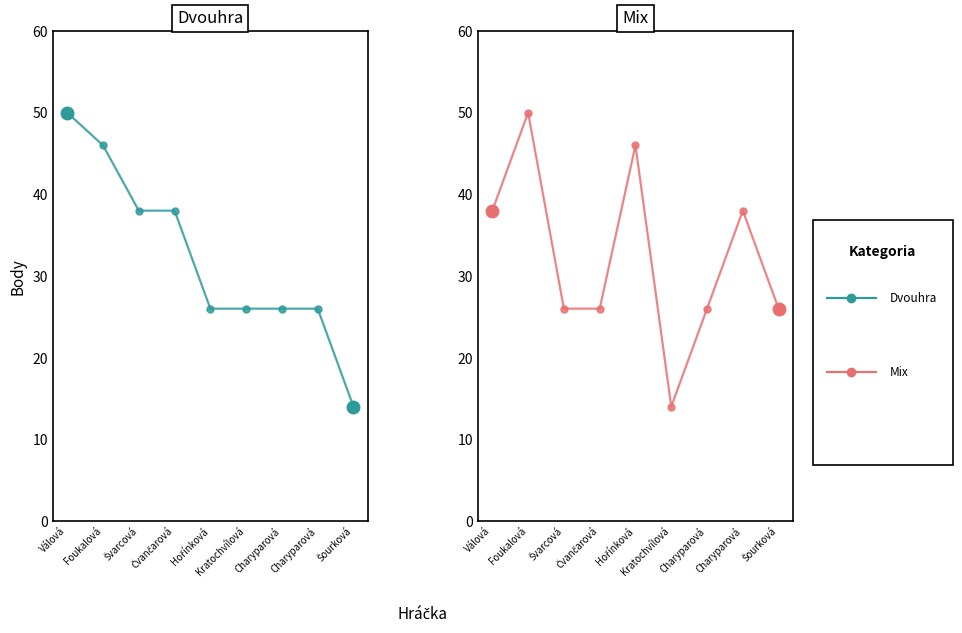

What is the difference between the second highest and second lowest values in the Dvouhra body series?

20